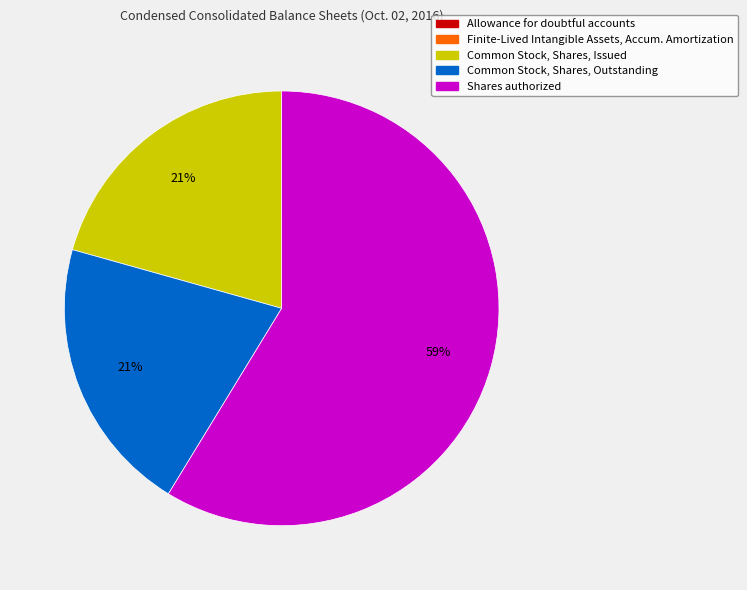

Is there a majority slice in this chart?

Yes